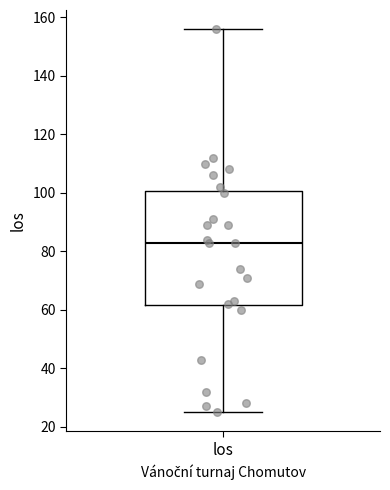

Where does the median line of the box for los sit on the y-axis? The values are not printed on the chart, so give them approximately, as read against the axis.

84